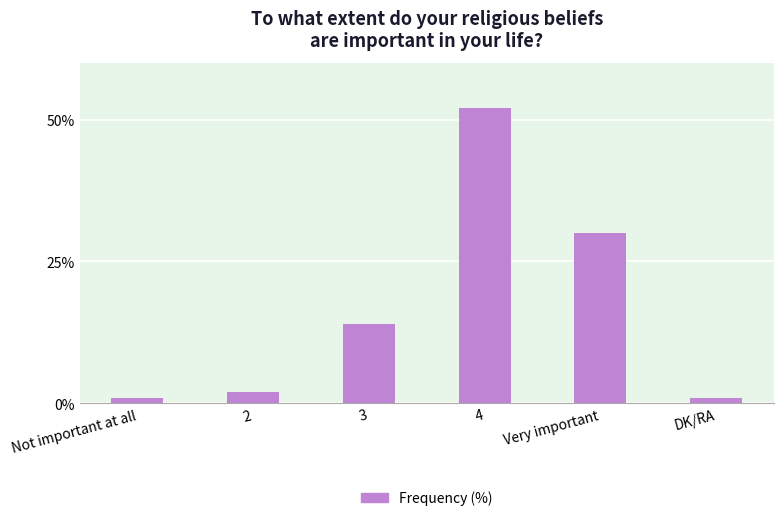

What is the difference between the second highest and minimum values?

29